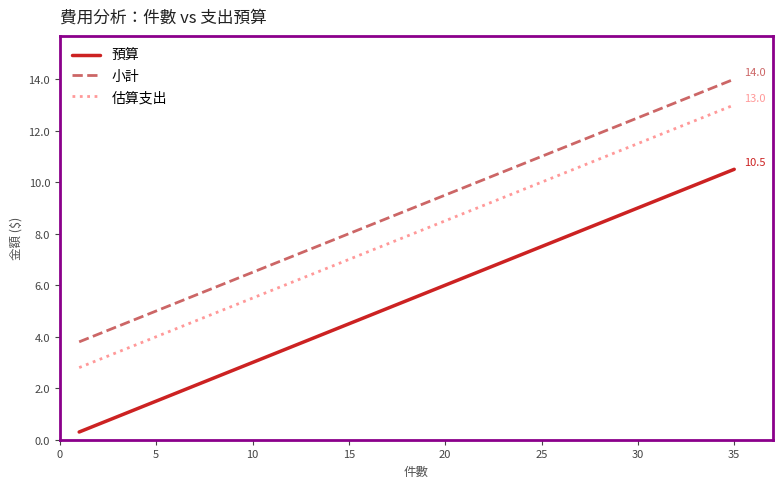

True or false: 估算支出 and 小計 cross at least once.

False